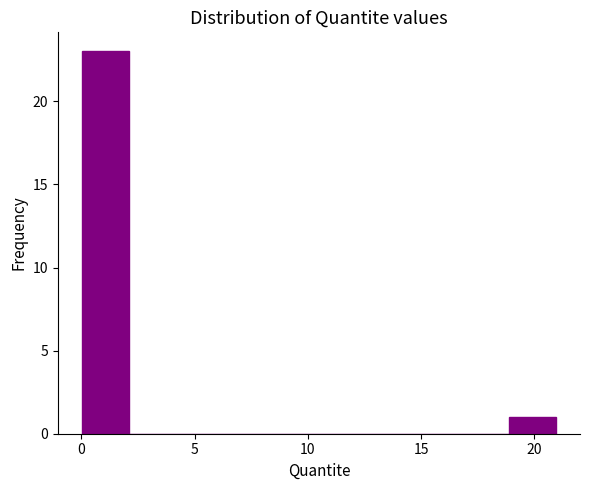

Reading left to right, list every bar in this chart as the range it spans on the x-axis followed by its height. Neither the bar edges nor the heights are printed on the chart, so give them approximately, as read against the axes.

0.0 to 2.0: 23
2.0 to 4.0: 0
4.0 to 6.5: 0
6.5 to 8.5: 0
8.5 to 10.5: 0
10.5 to 12.5: 0
12.5 to 14.5: 0
14.5 to 17.0: 0
17.0 to 19.0: 0
19.0 to 21.0: 1